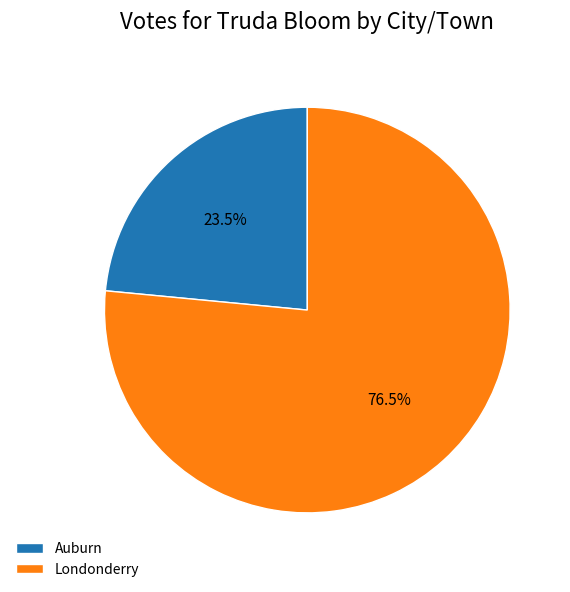

How many slices are in this pie chart?

2